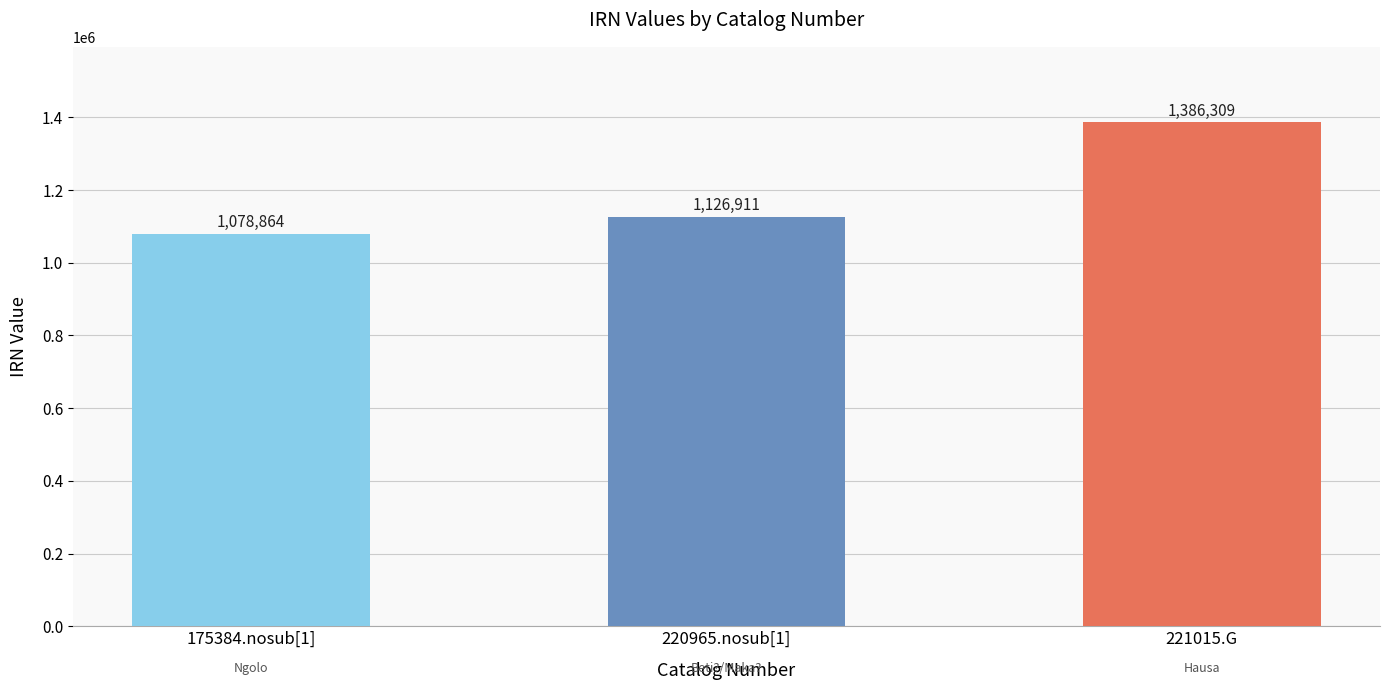

How many data points are less than 1126911?

1